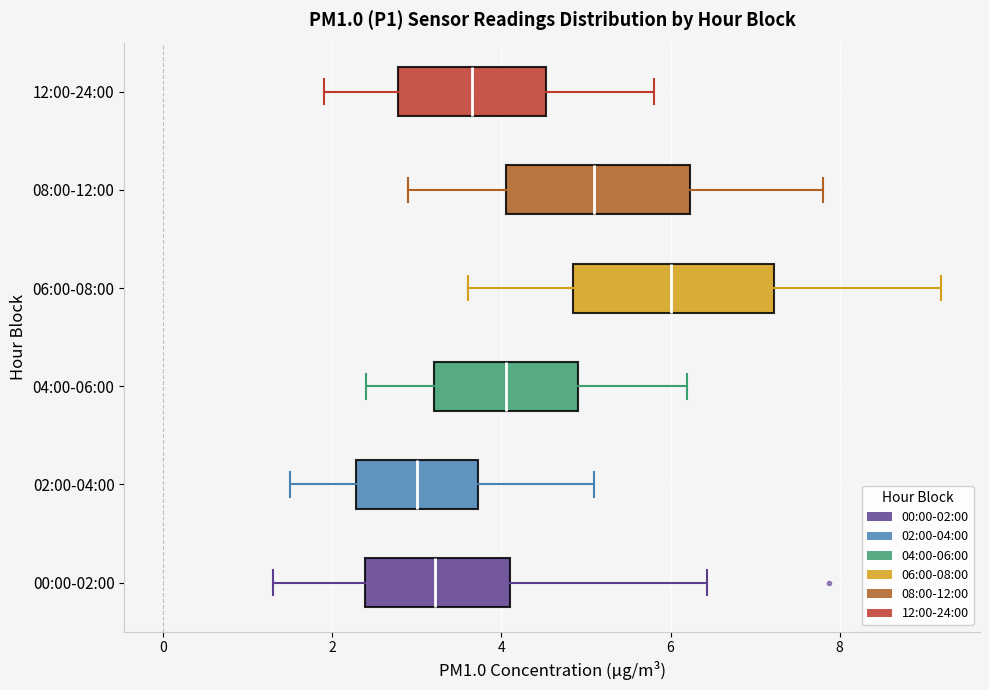

Which box has the furthest to the right median line?

06:00-08:00